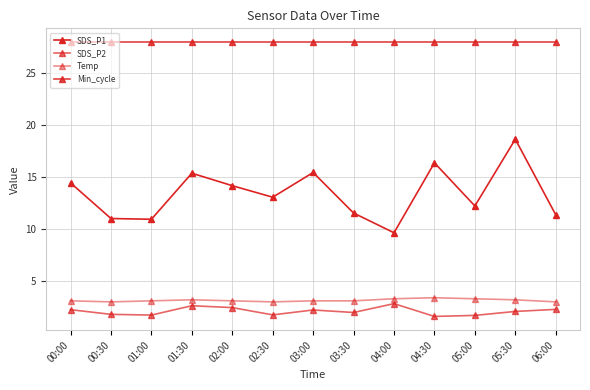

How many series are shown in this chart?

4